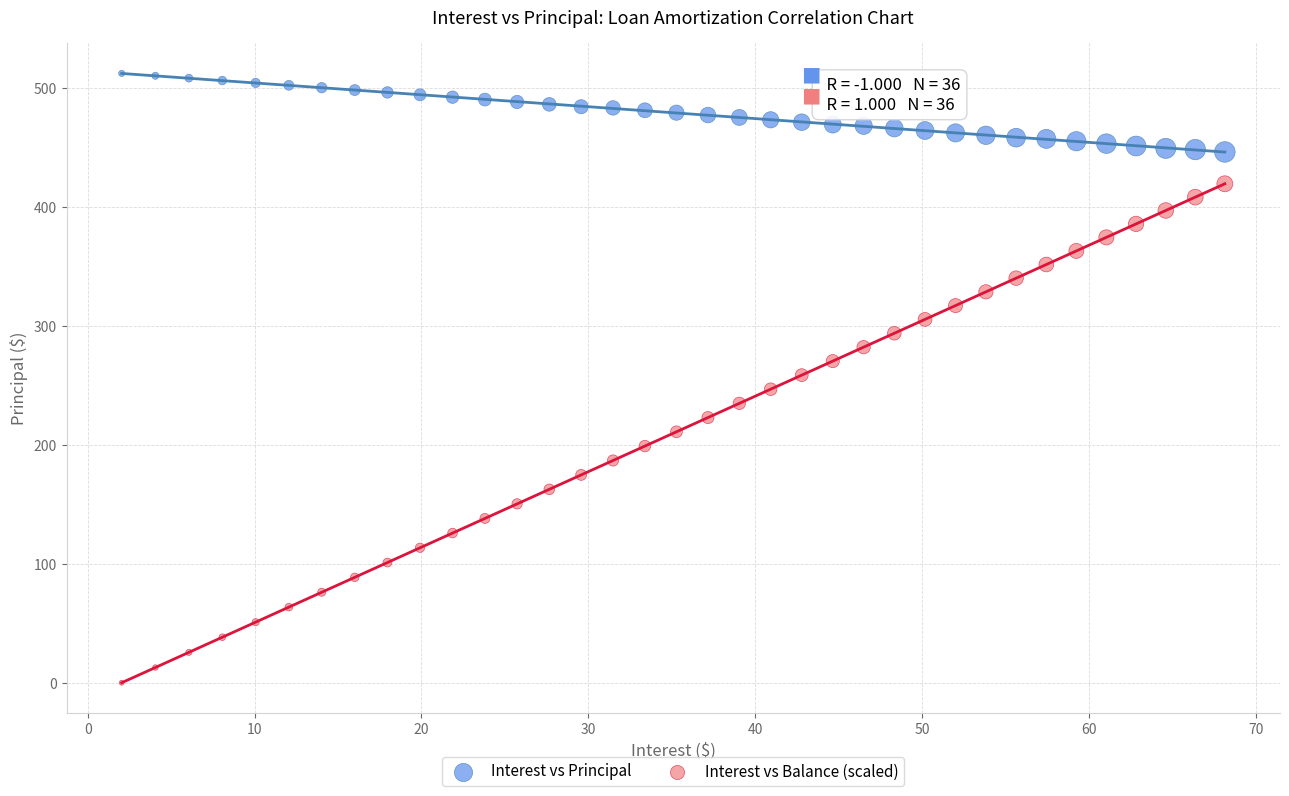

What are all the series names shown in the legend?

Interest vs Principal, Interest vs Balance (scaled)